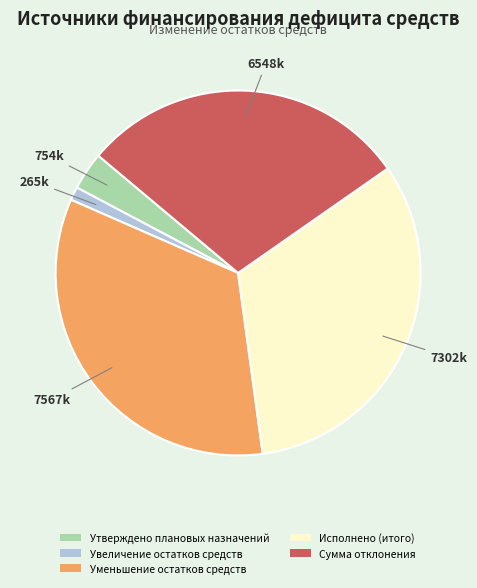

Between Утверждено плановых назначений and Уменьшение остатков средств, which is larger?

Уменьшение остатков средств